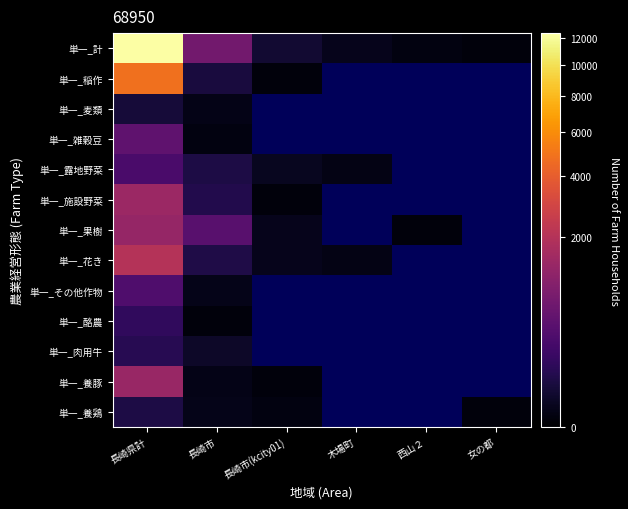

What is the maximum value for 単一_養豚?

1360.0